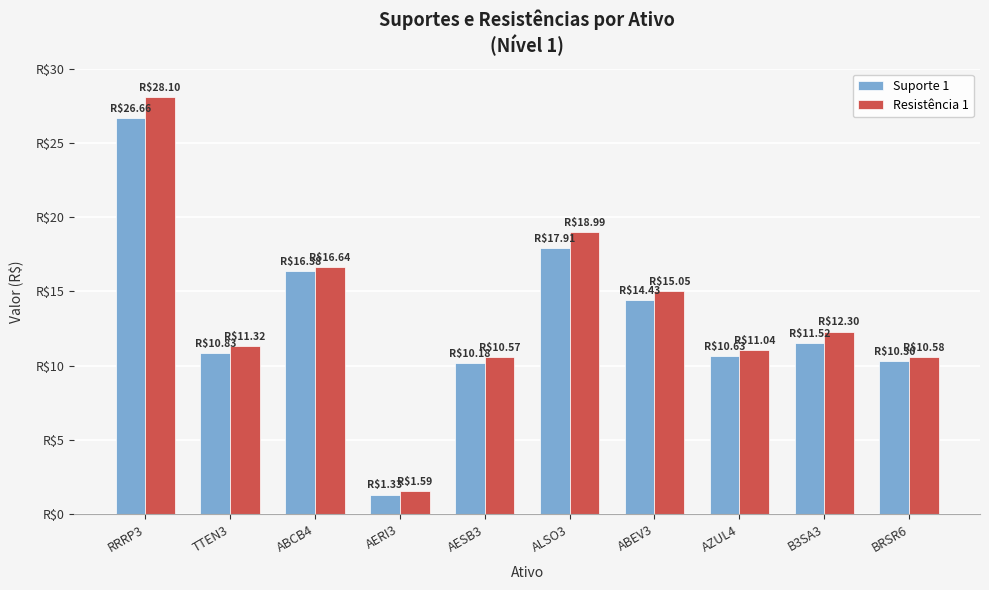

What are all the series names shown in the legend?

Suporte 1, Resistência 1